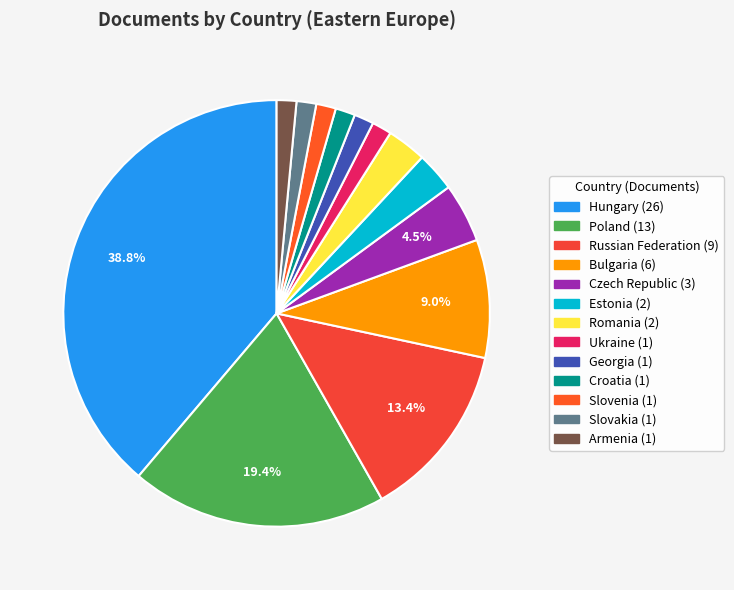

The Bulgaria slice represents 23% of the pie. True or false?

False